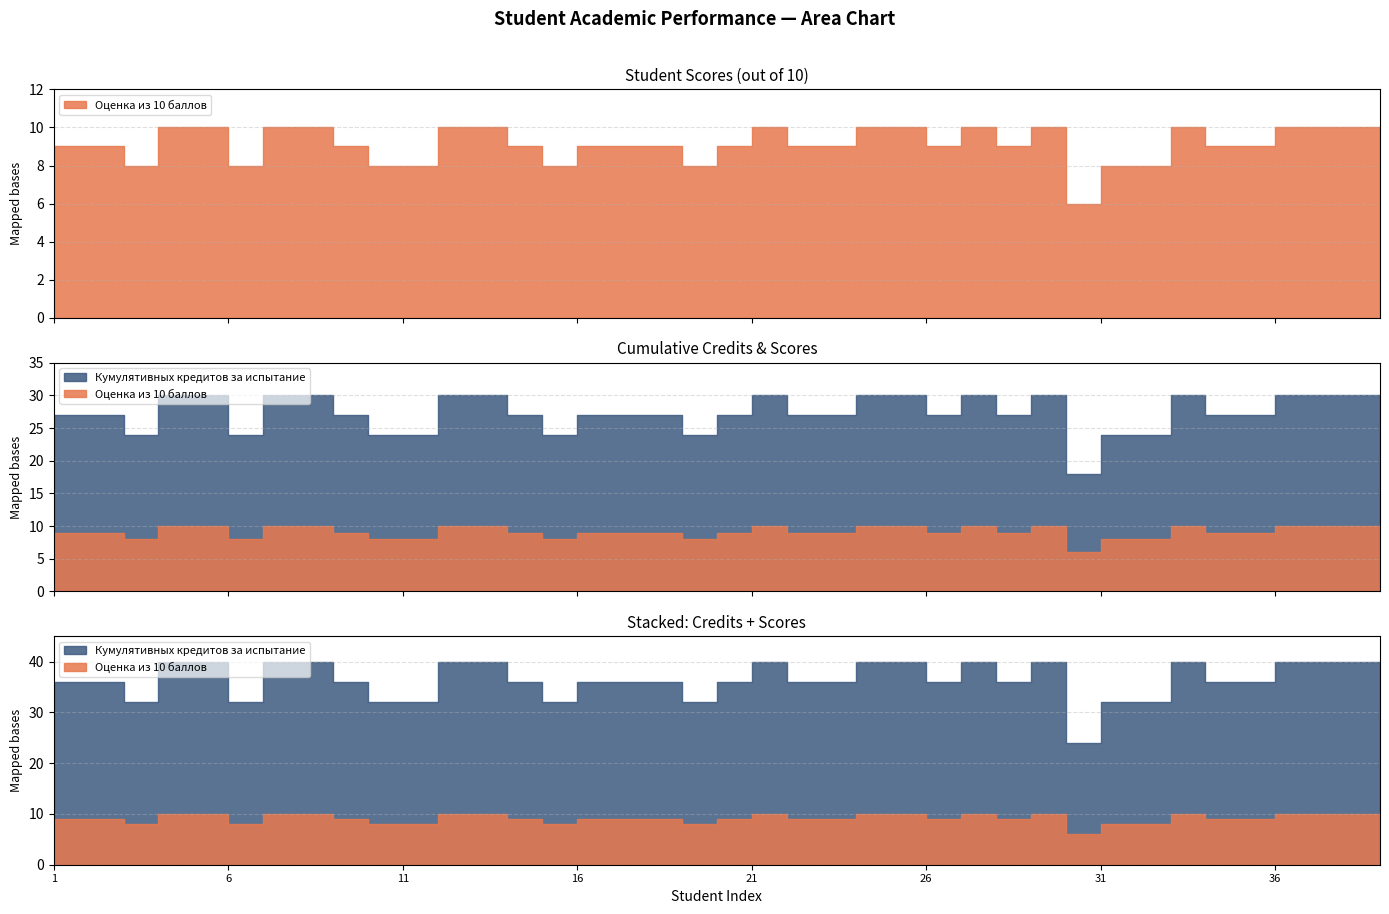

What is the spread (max minus min) of values at 9?

18